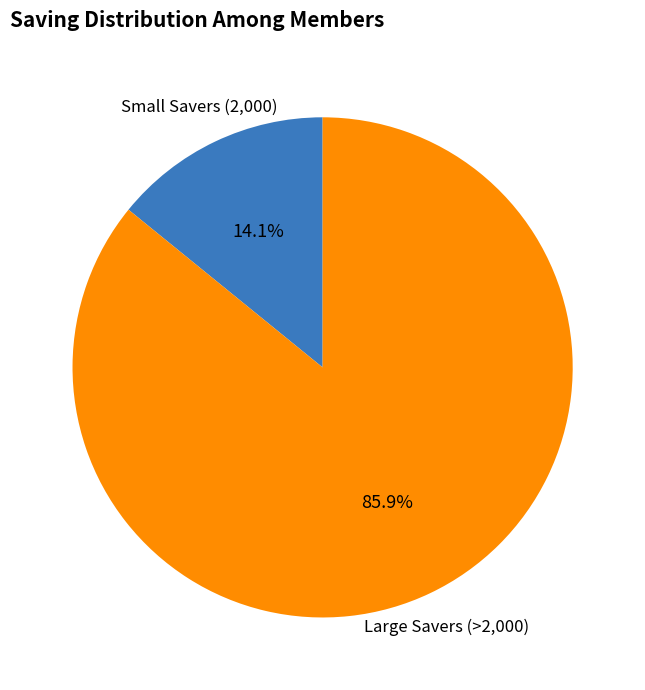

Does any single category account for the majority?

Yes